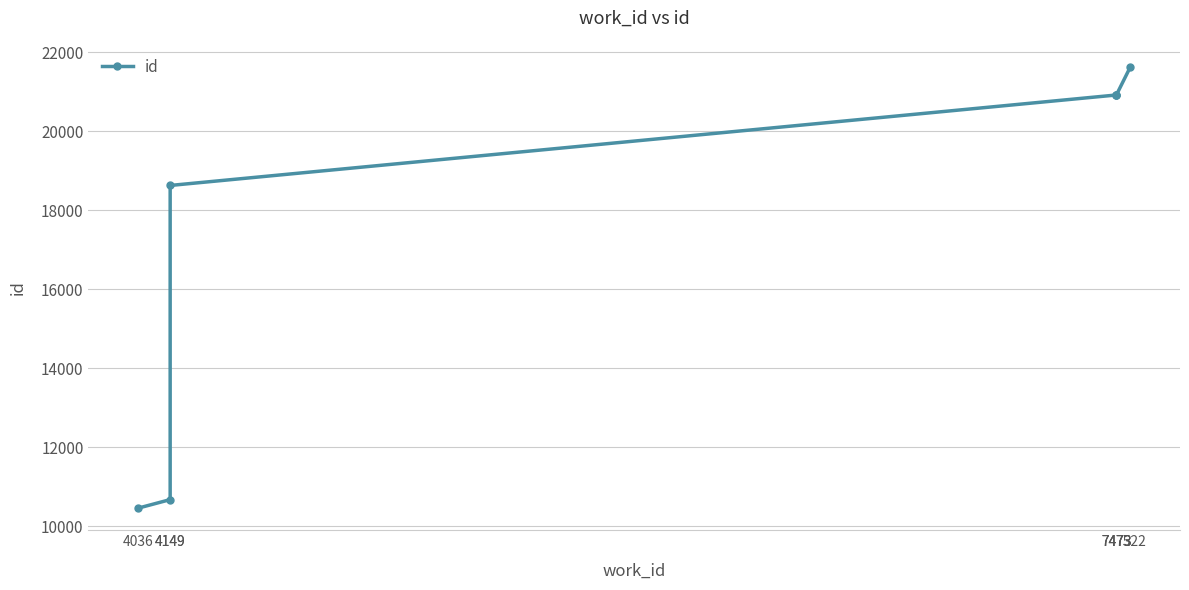

At which label does the data first exceed 20912?

7473